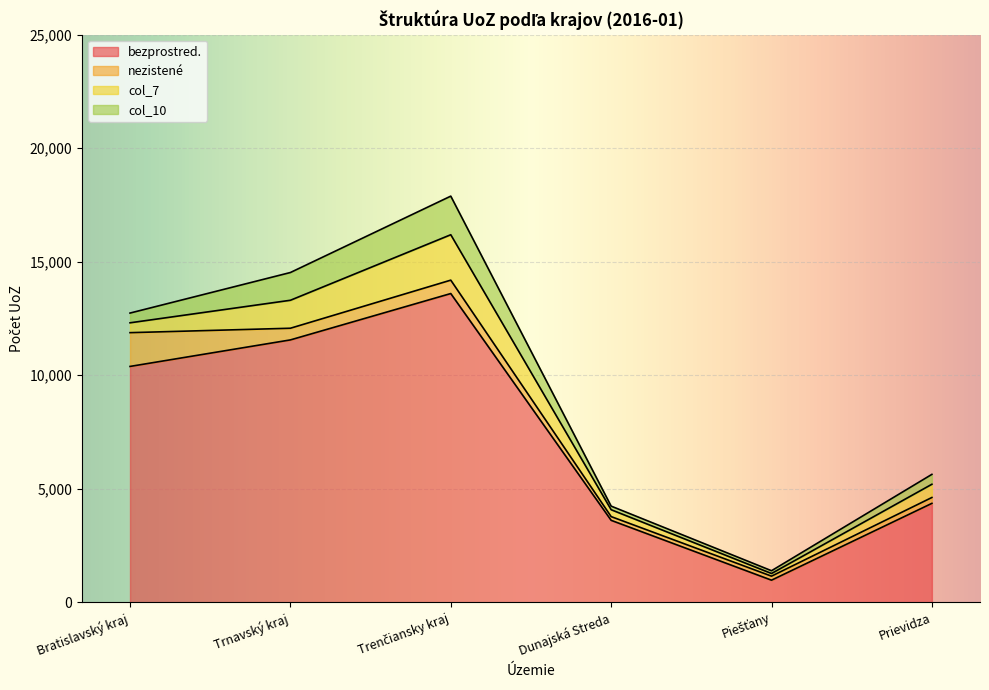

What is the maximum value for bezprostred.?

13600